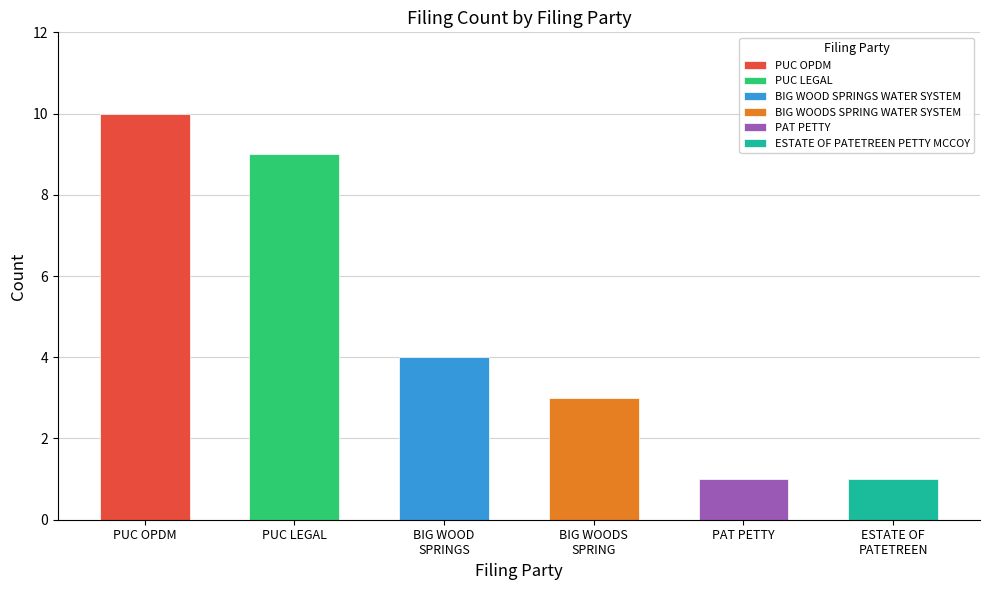

Reading left to right, transcribe all the data shown in this chart.

10	9	4	3	1	1